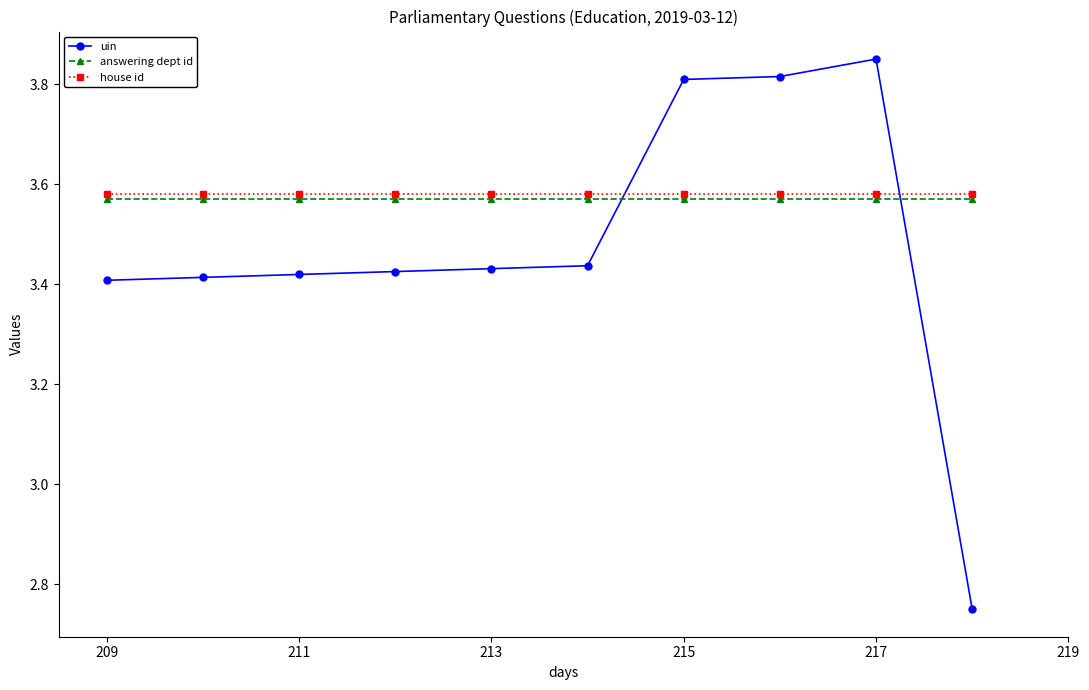

At how many categories does at least one series exceed 3?

10